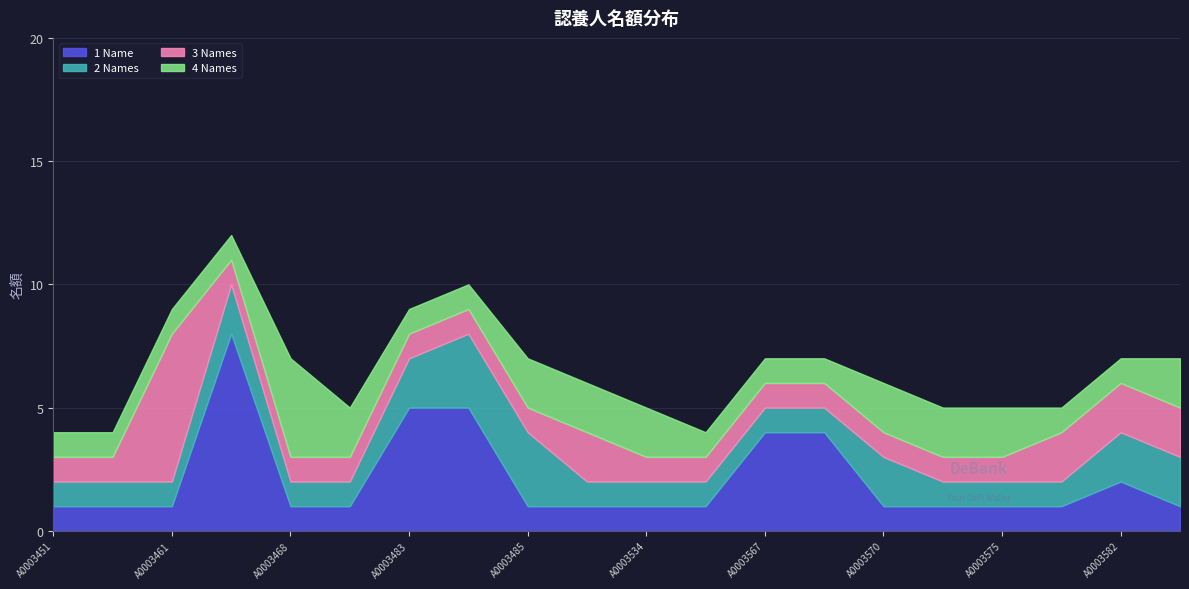

What is the difference between the maximum and minimum values in the 4 Names series?

3